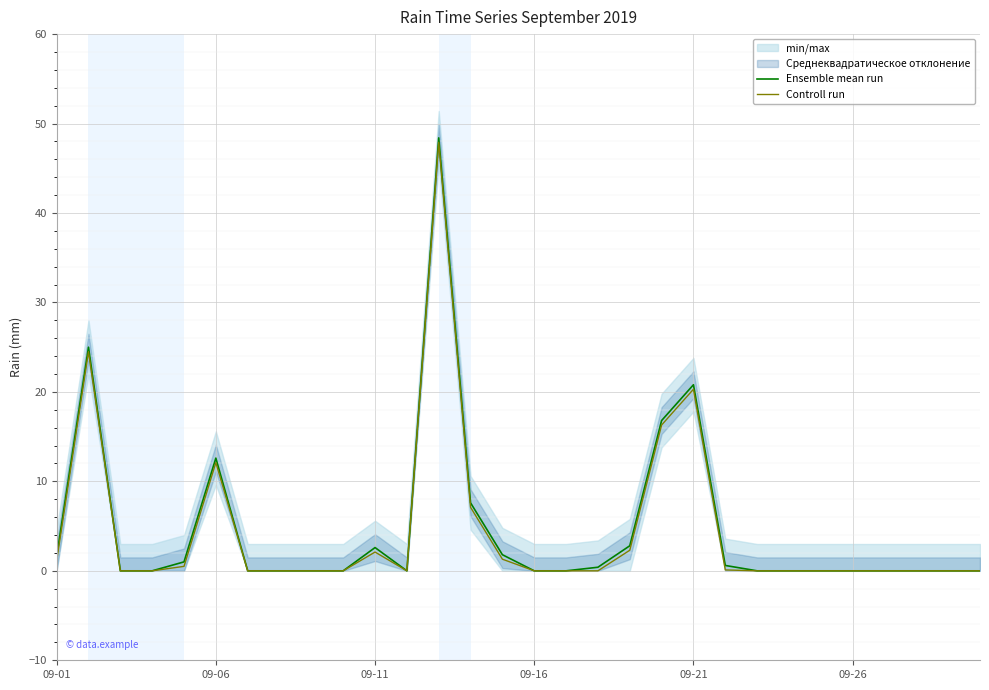

What is the maximum value for Ensemble mean run?

48.4